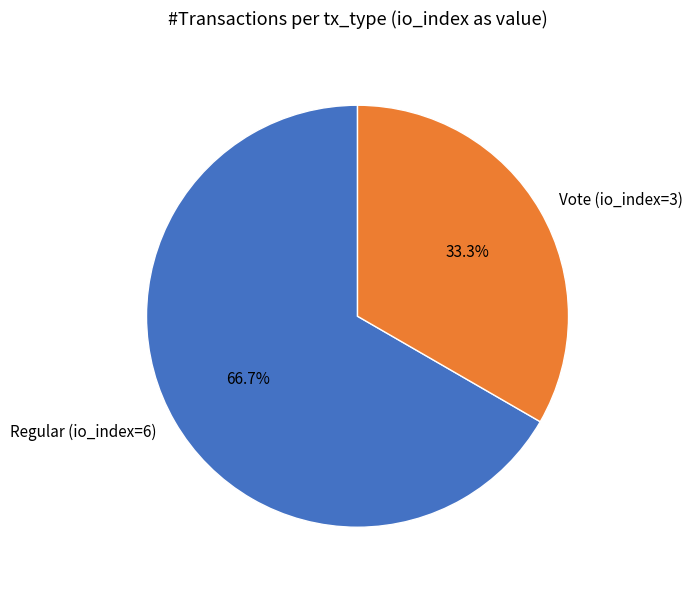

Is it true that Vote (io_index=3) is 22% of the pie?

False